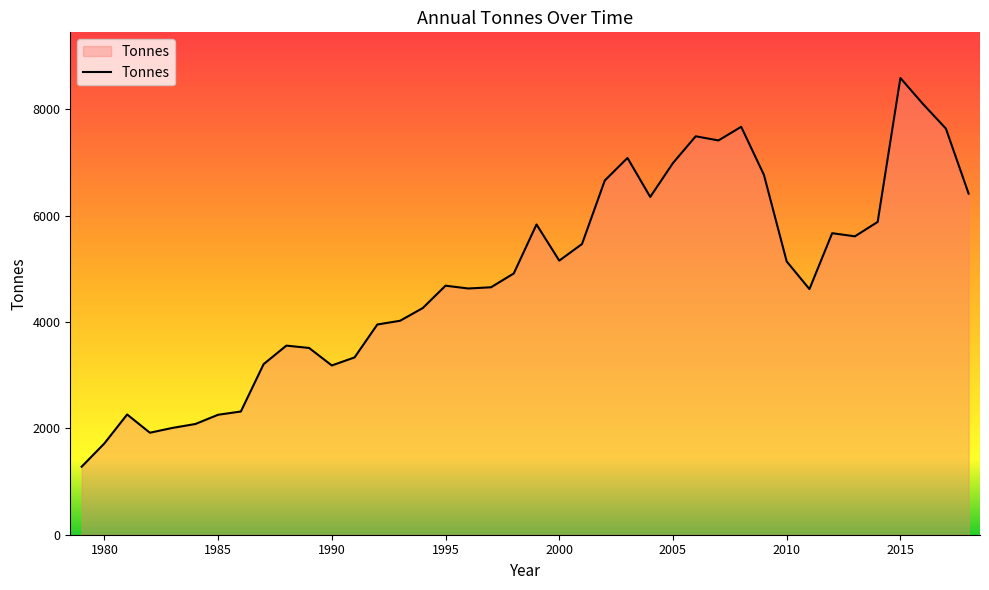

What is the difference between the maximum and minimum values?

7309